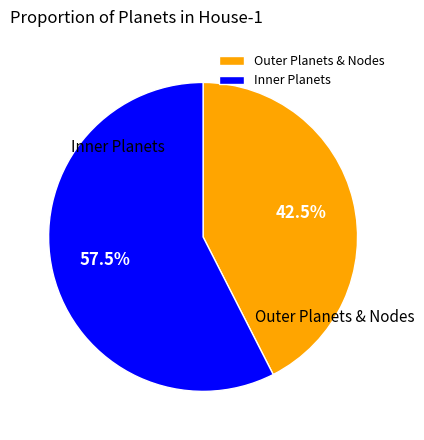

How many segments does this pie chart have?

2